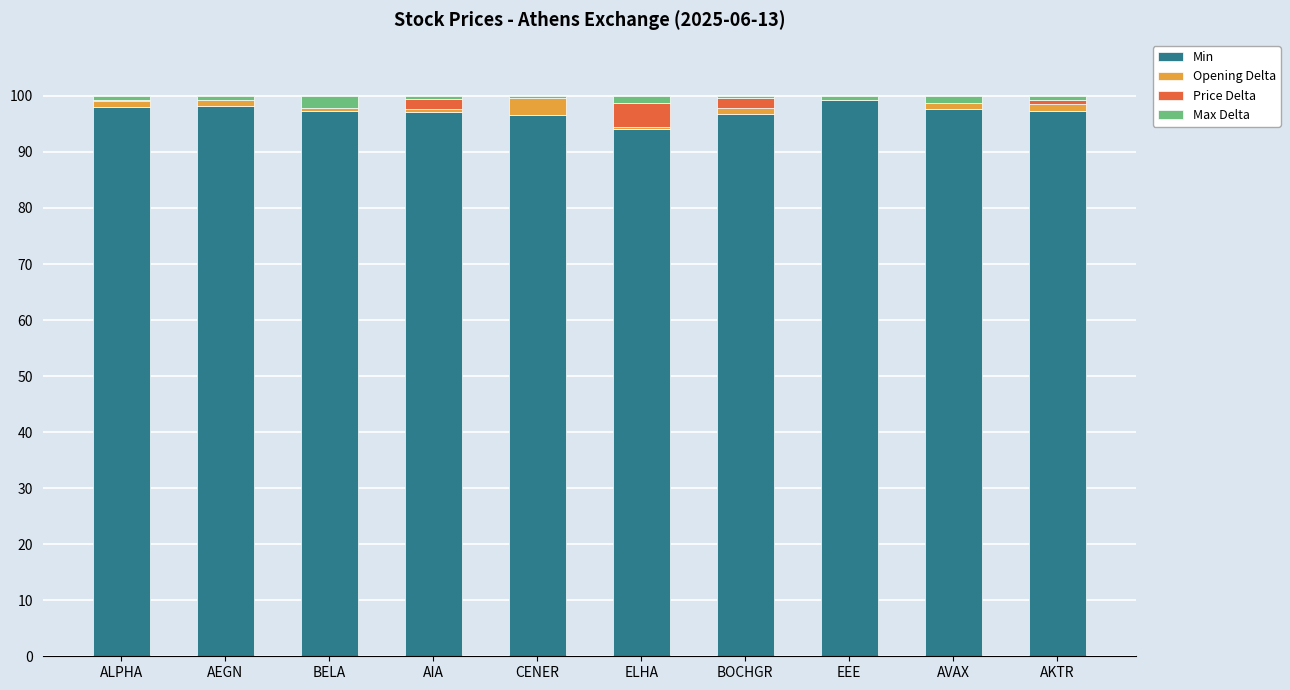

How many data points does each series have?

10